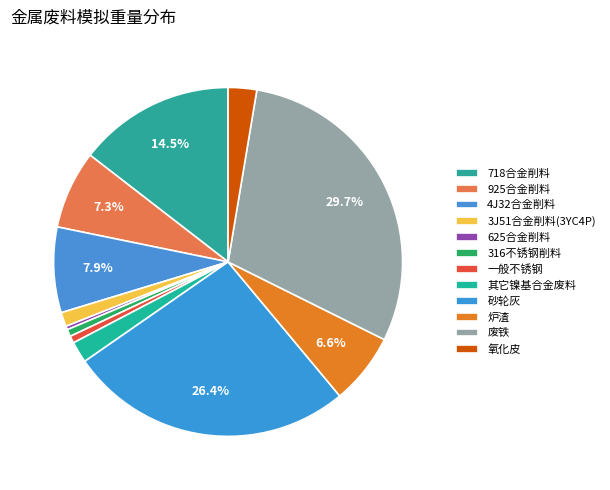

To the nearest percent, what is the average slice percentage?

8%